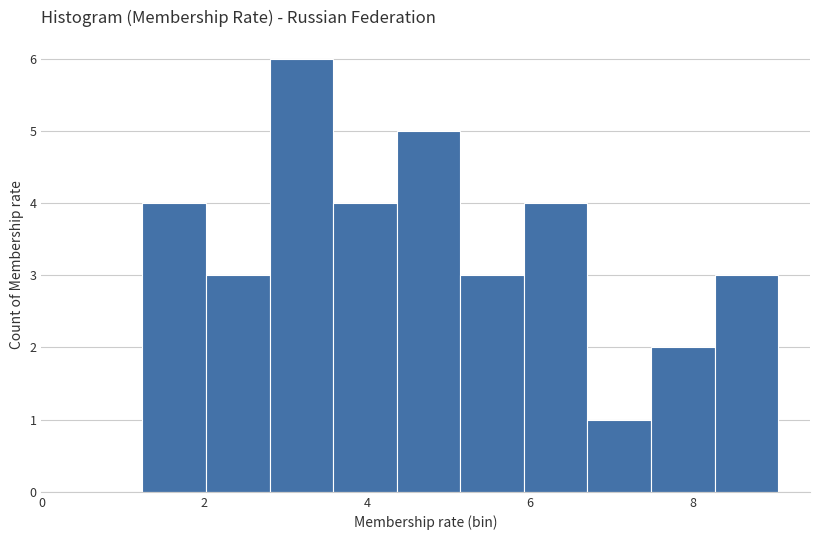

Around what value on the x-axis is the tallest bar? Give the approximate position of its centre, as read against the axis.

3.2